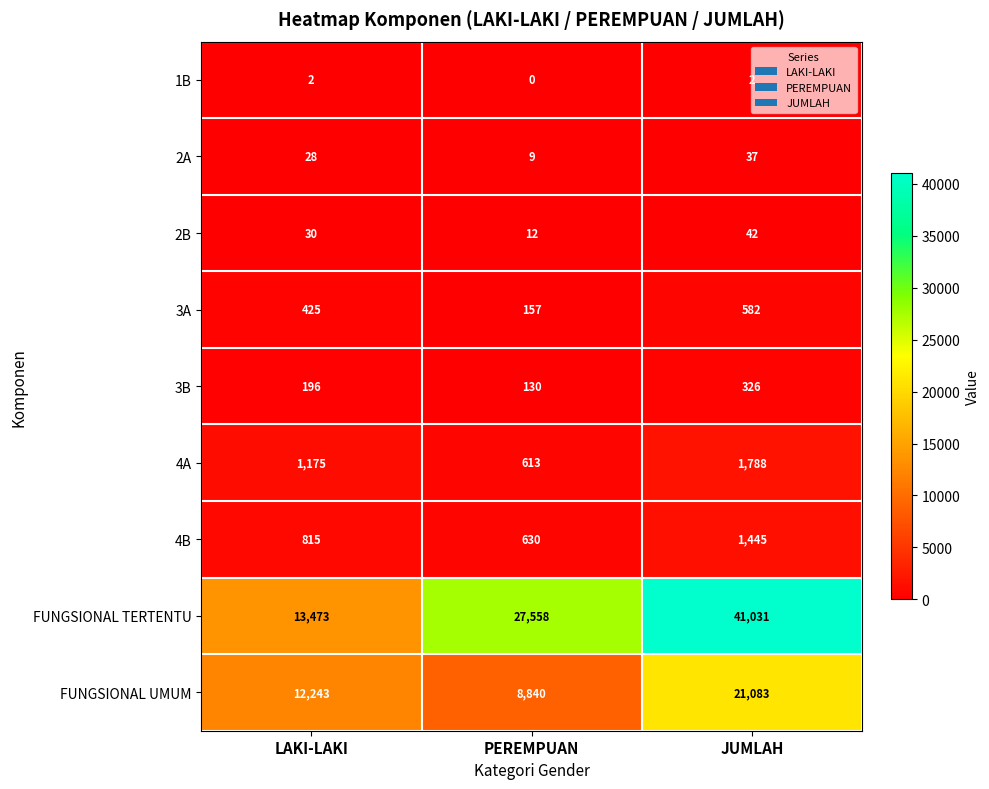

What is the difference between the highest and lowest values at LAKI-LAKI?

13471